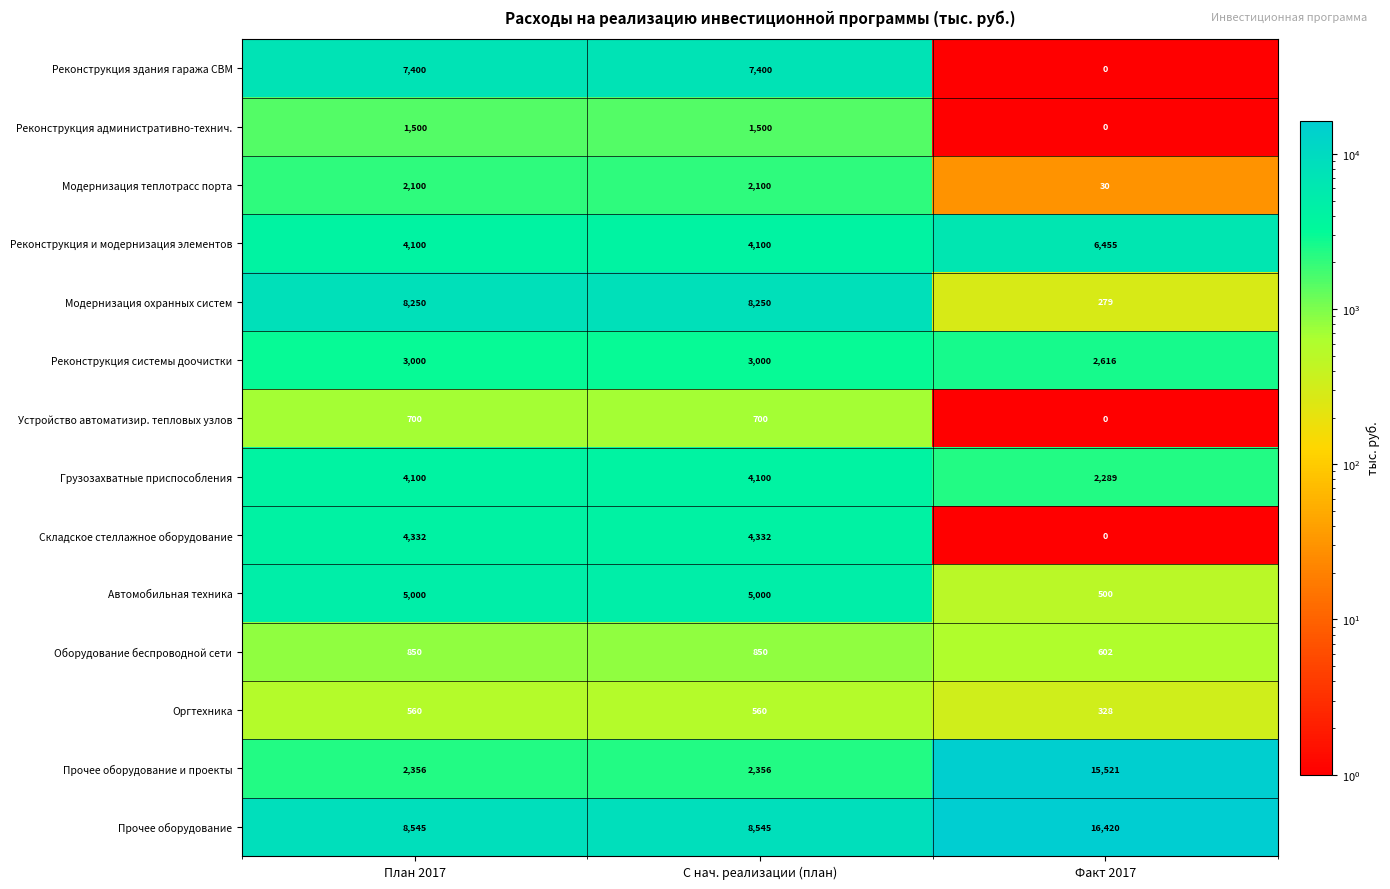

Count the Оборудование беспроводной сети values in the range 602 to 850.

3